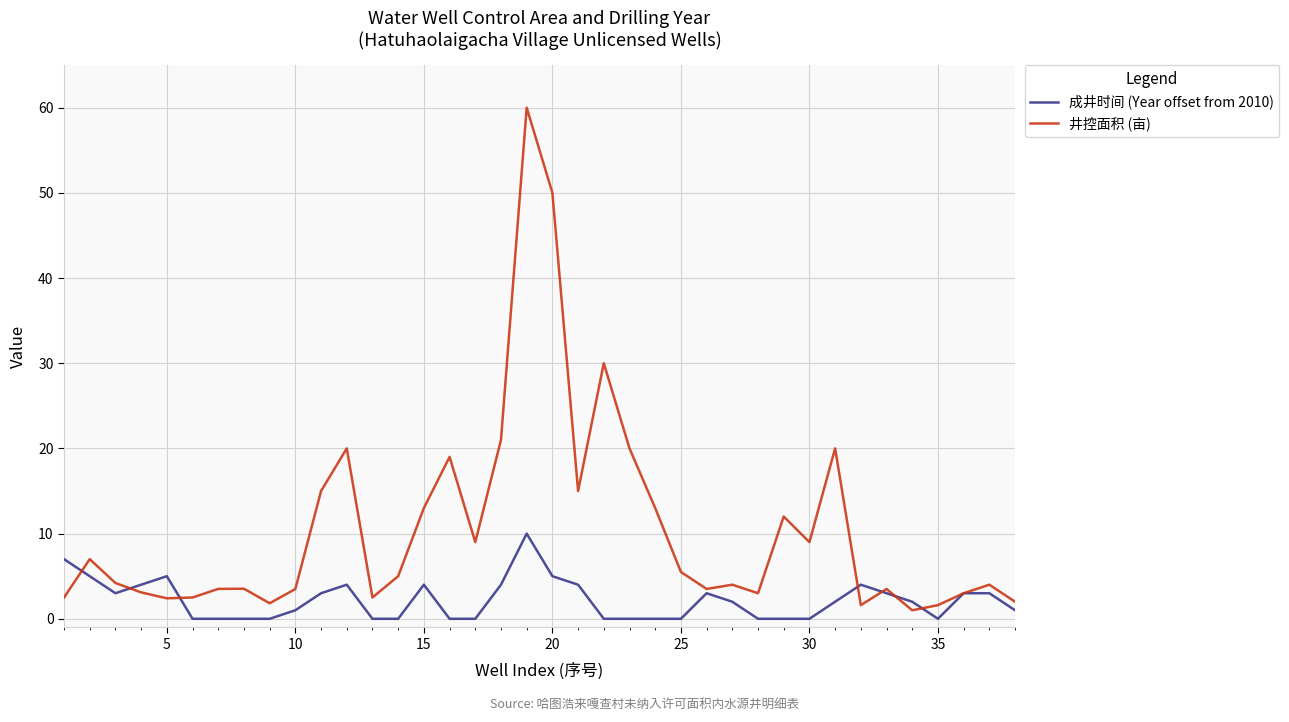

Which series has the largest total across all categories?

井控面积 (亩)